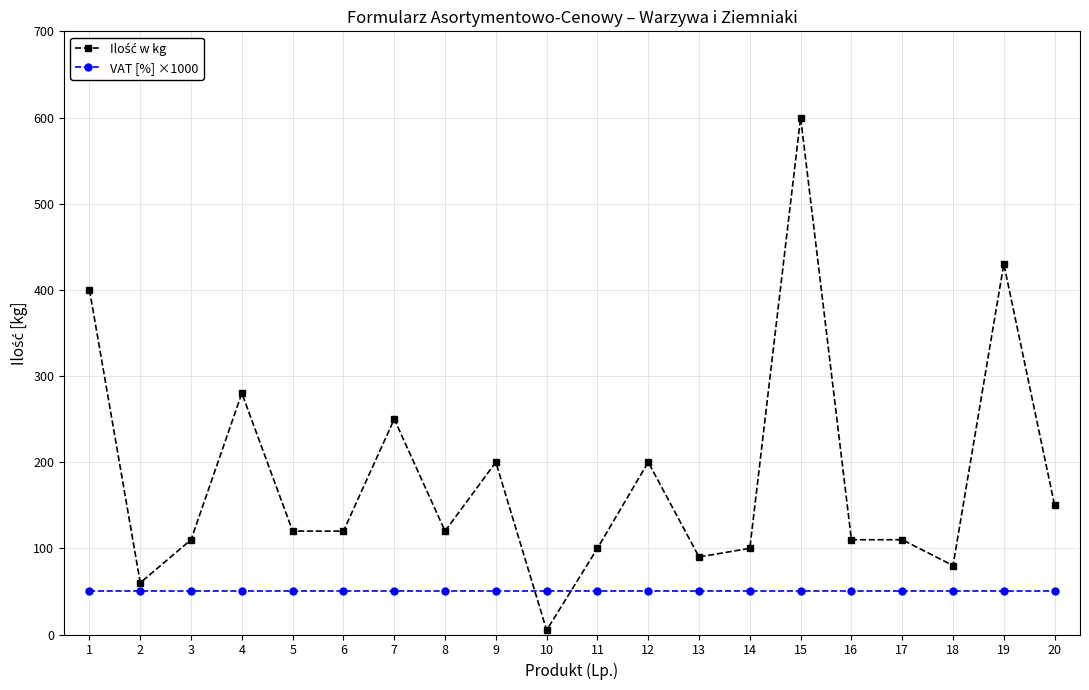

The value of VAT [%] ×1000 at 15 is 50. True or false?

True